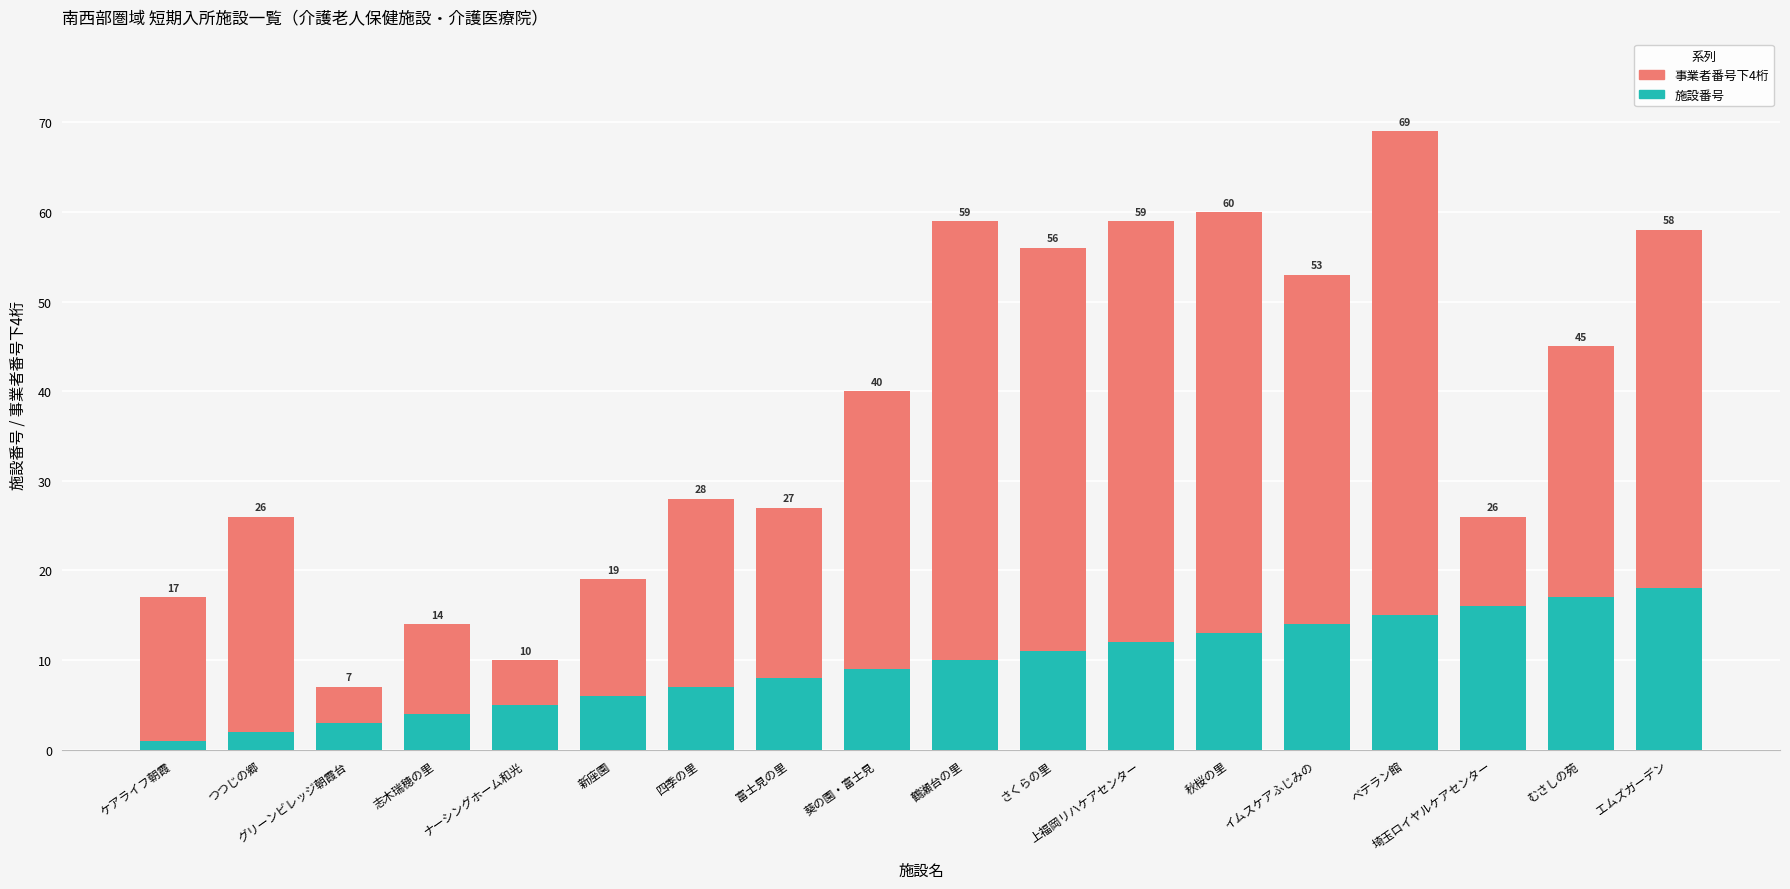

What is the label of the 15th bar from the right?

志木瑞穂の里